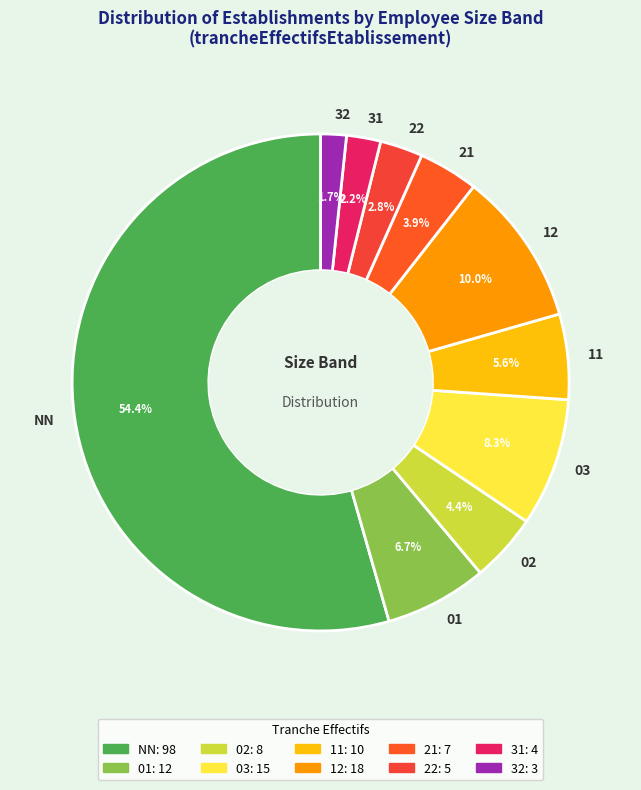

To the nearest percent, what is the combined percentage of 32 and 31?

4%